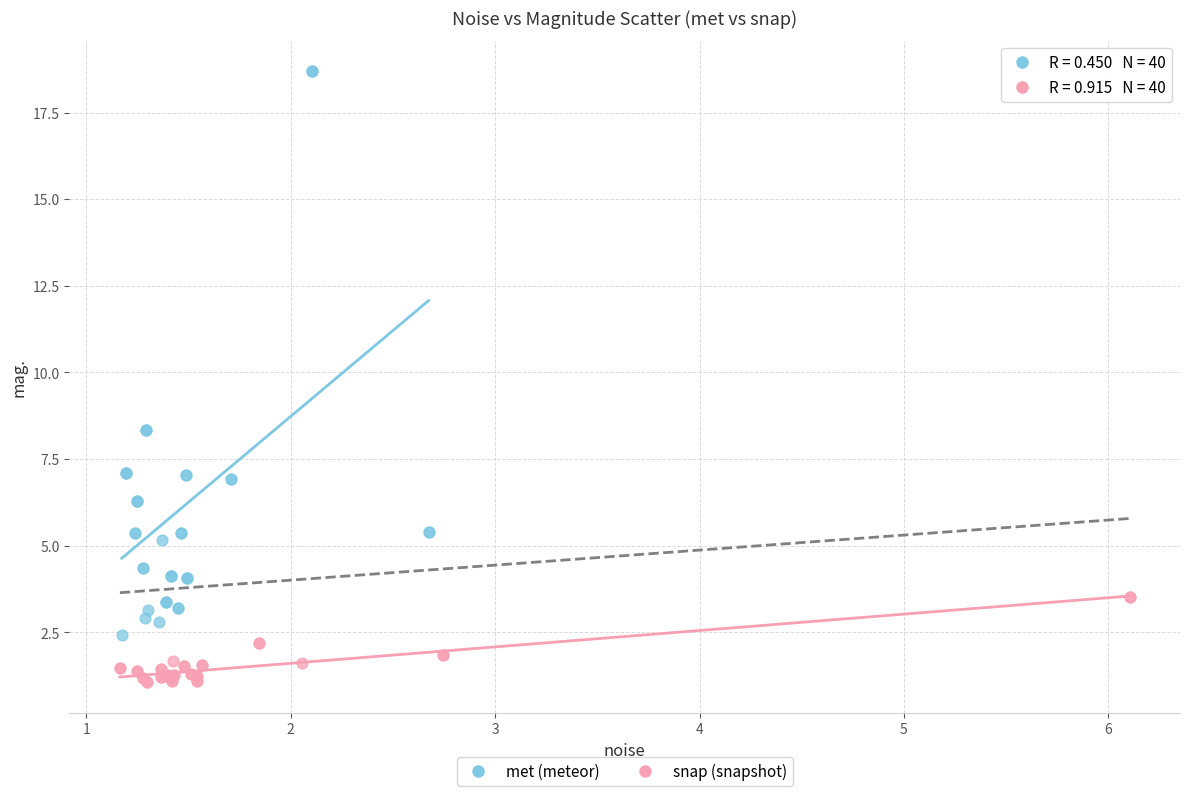

Which series has the widest spread of Y values?

met (meteor)